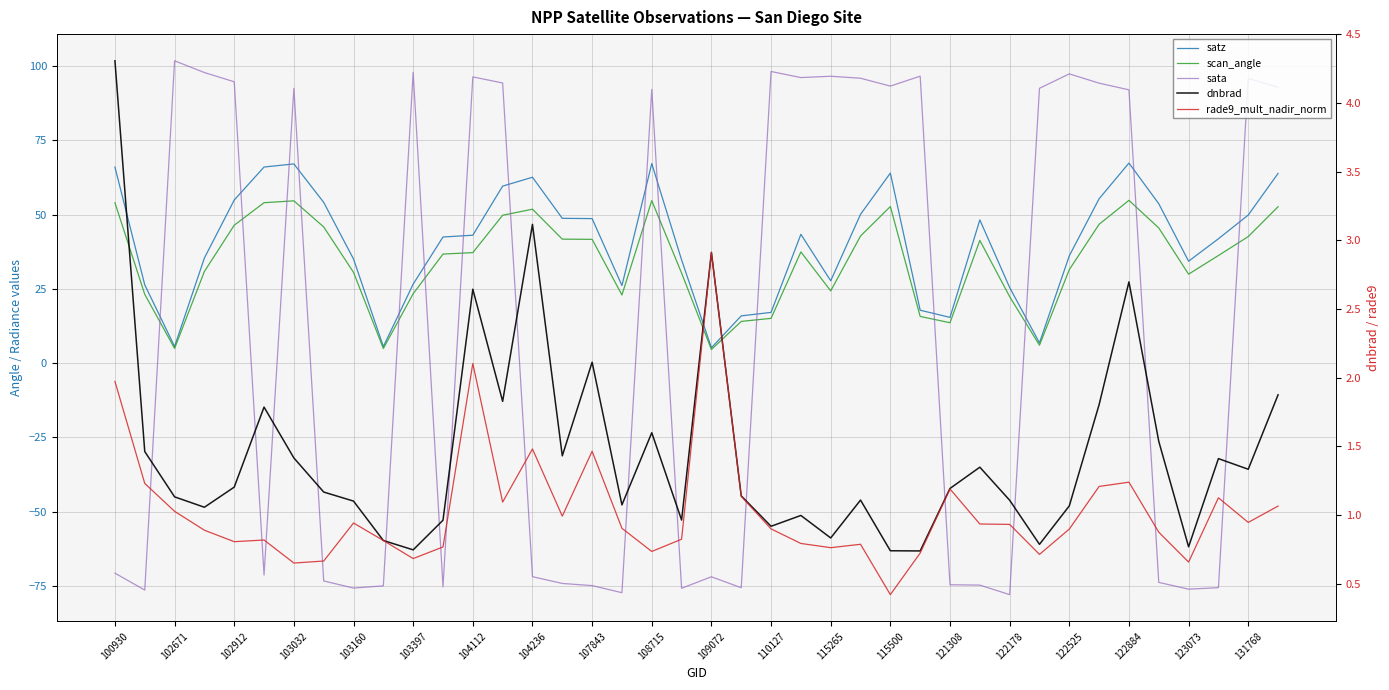

What value does the scan_angle series have at 122525?

31.5